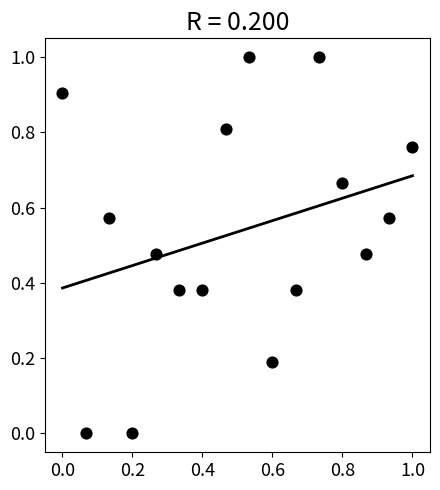

What is the range of X values (max minus min)?

1.0